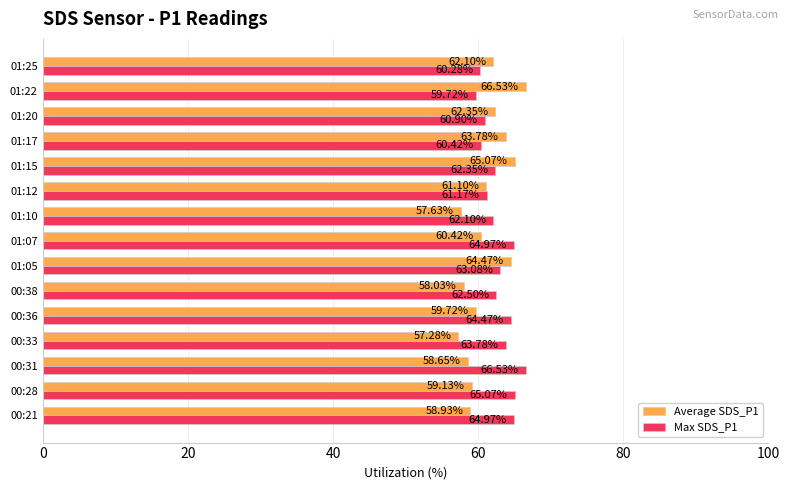

Rank the series at 01:25 from lowest to highest value.

Max SDS_P1, Average SDS_P1